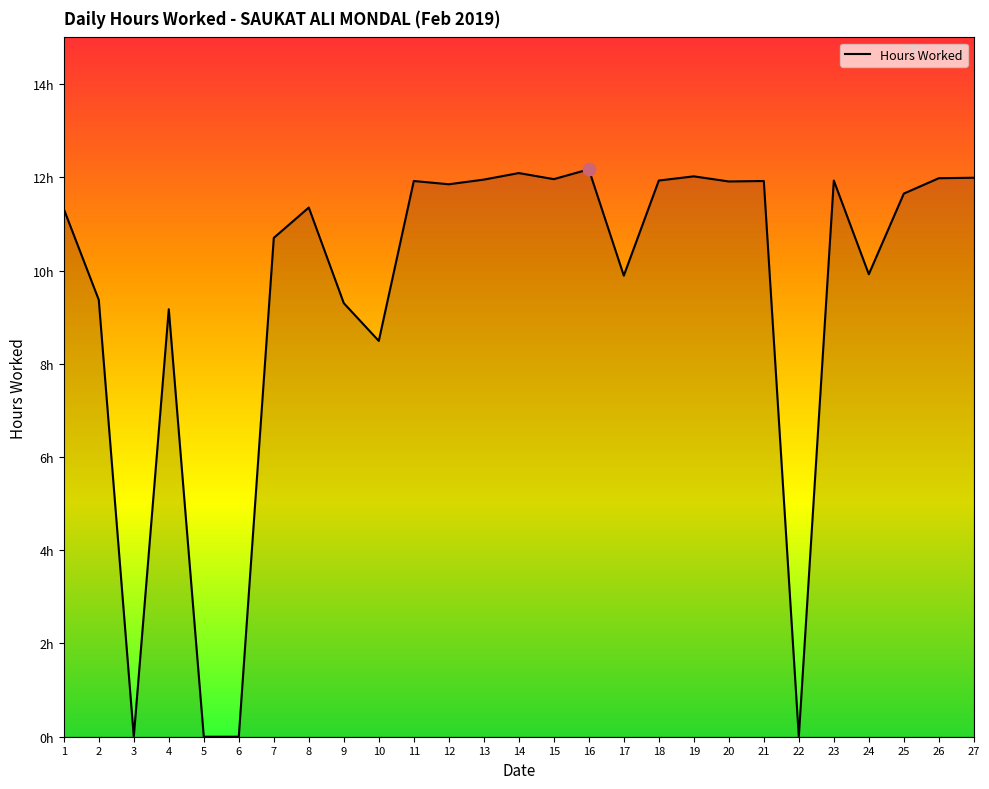

Does the chart have visible grid lines?

No